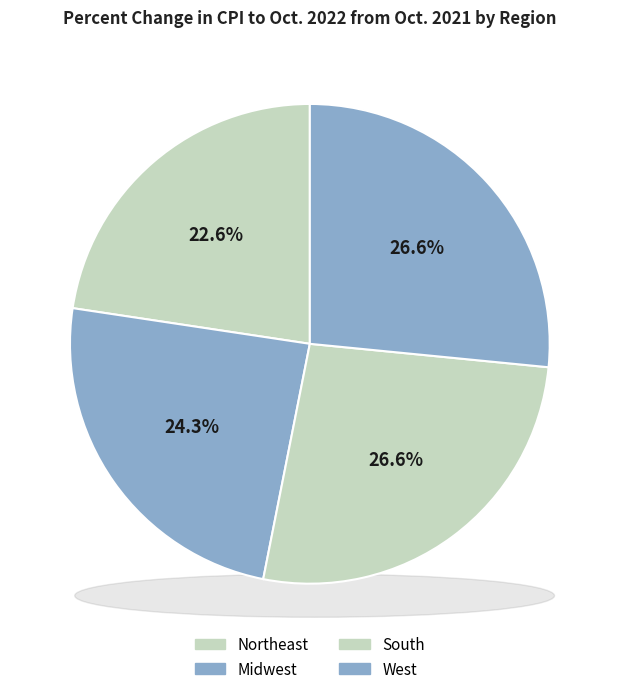

To the nearest percent, what is the average slice percentage?

25%